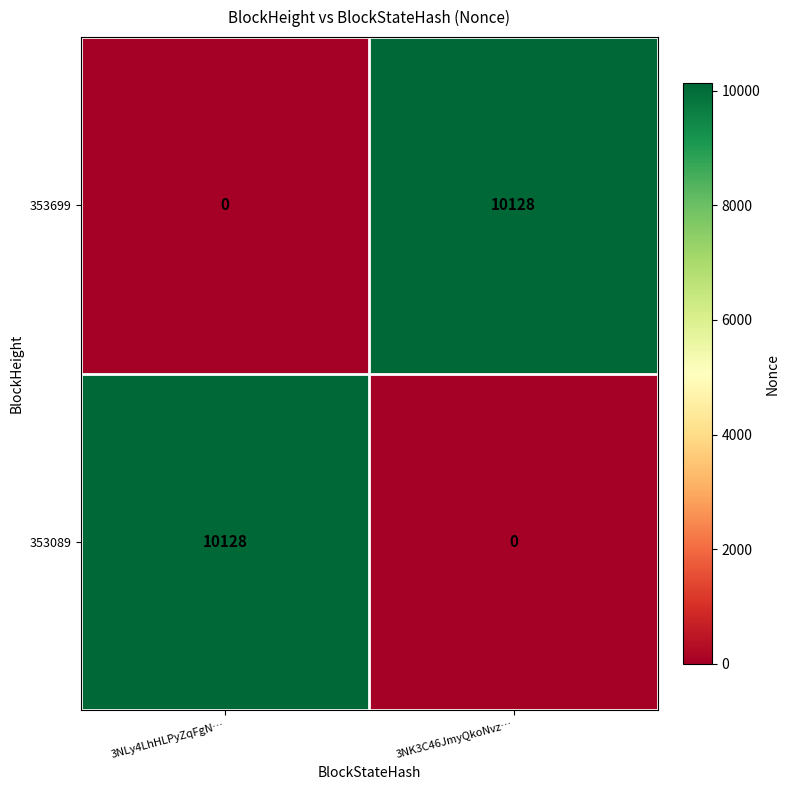

What is the difference between the maximum and minimum values in the 353089 series?

10128